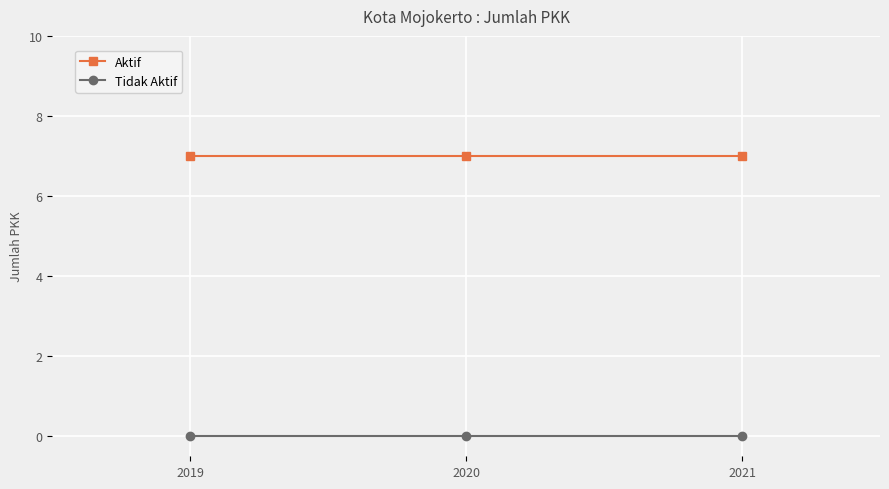

At how many categories does at least one series exceed 0?

3